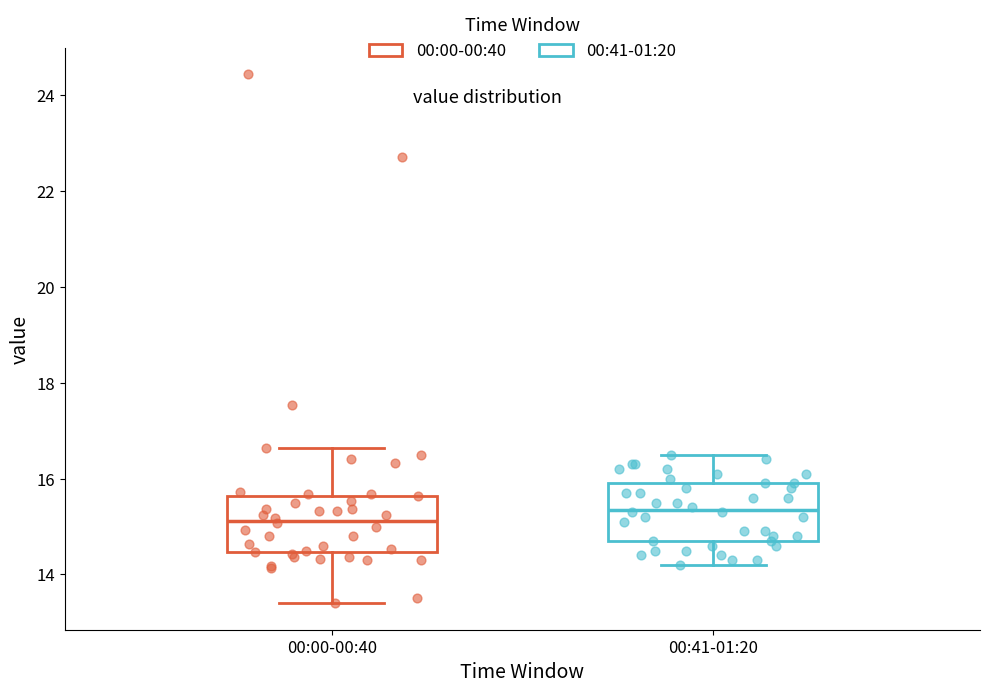

Reading left to right, transcribe this box plot: for each box, give where its median line is, the range the box spans, and where its two whiskers end, as read against the y-axis. The values are not printed on the chart, so give them approximately, as read against the axis.

00:00-00:40: median 15.2, box 14.4 to 15.6, whiskers 13.4 to 16.6
00:41-01:20: median 15.4, box 14.8 to 16.0, whiskers 14.2 to 16.6